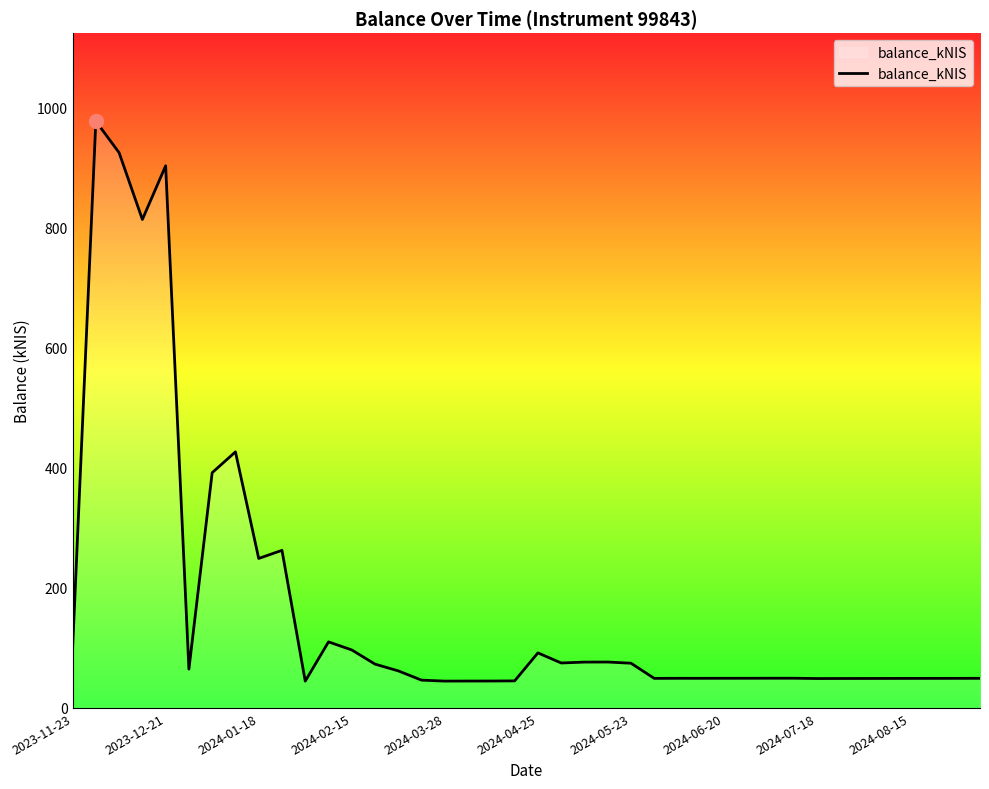

What is the smallest value displayed?

44.6